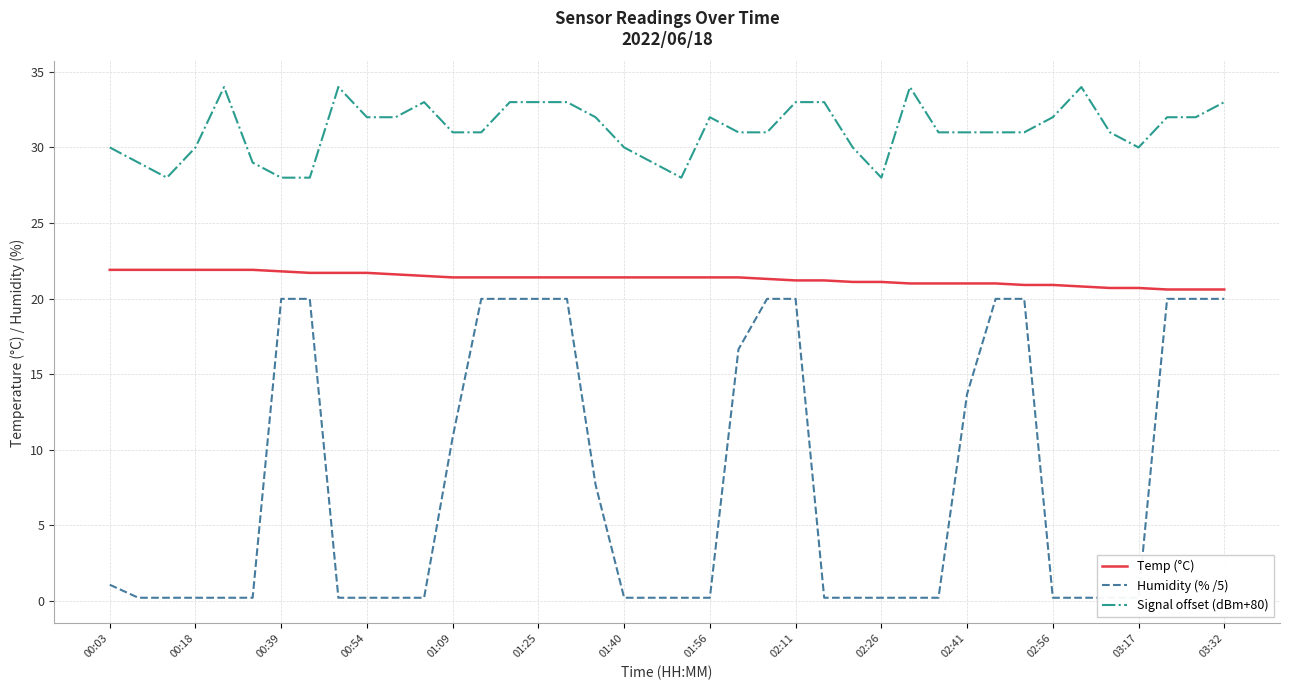

True or false: Temp (°C) and Signal offset (dBm+80) cross at least once.

False